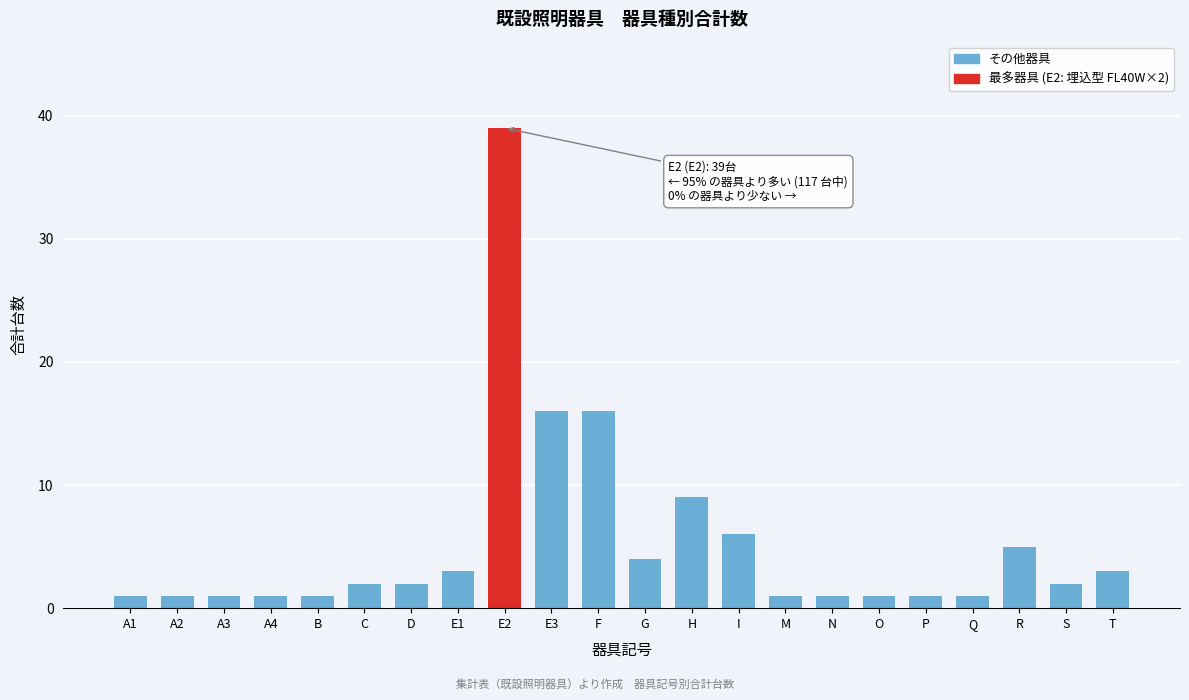

Reading left to right, what are all the values shown in this chart?

A1=1	A2=1	A3=1	A4=1	B=1	C=2	D=2	E1=3	E2=39	E3=16	F=16	G=4	H=9	I=6	M=1	N=1	O=1	P=1	Q=1	R=5	S=2	T=3